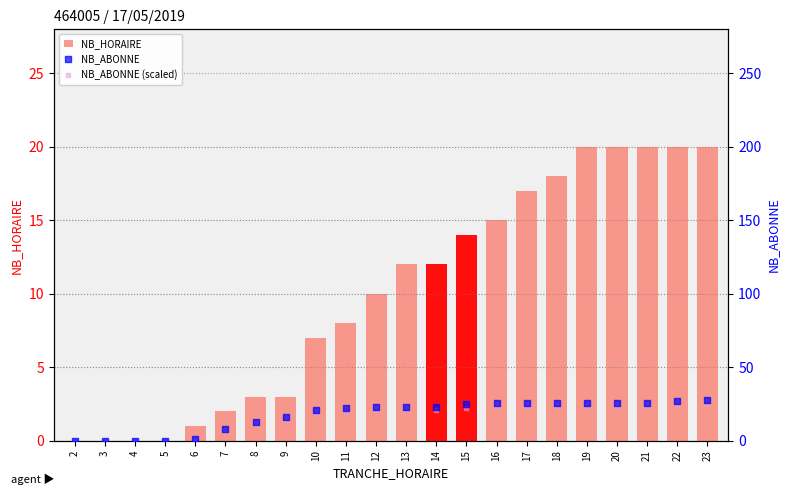

Which series reaches the maximum Y coordinate?

NB_ABONNE